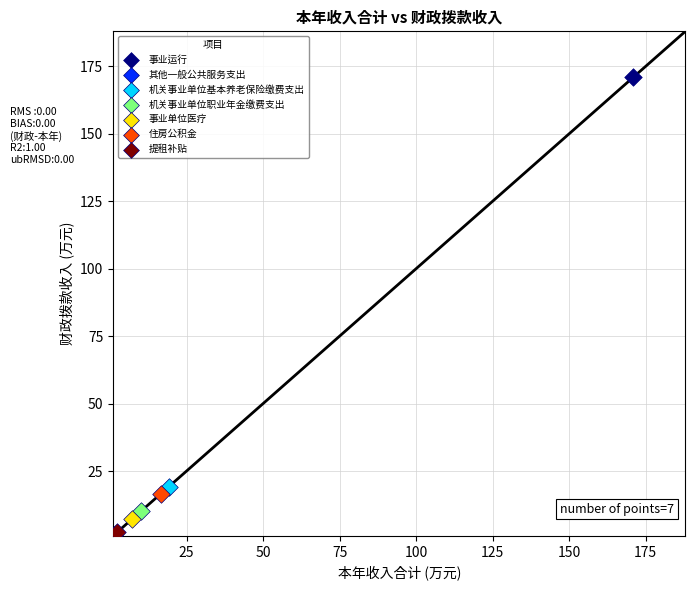

What are all the series names shown in the legend?

事业运行, 其他一般公共服务支出, 机关事业单位基本养老保险缴费支出, 机关事业单位职业年金缴费支出, 事业单位医疗, 住房公积金, 提租补贴